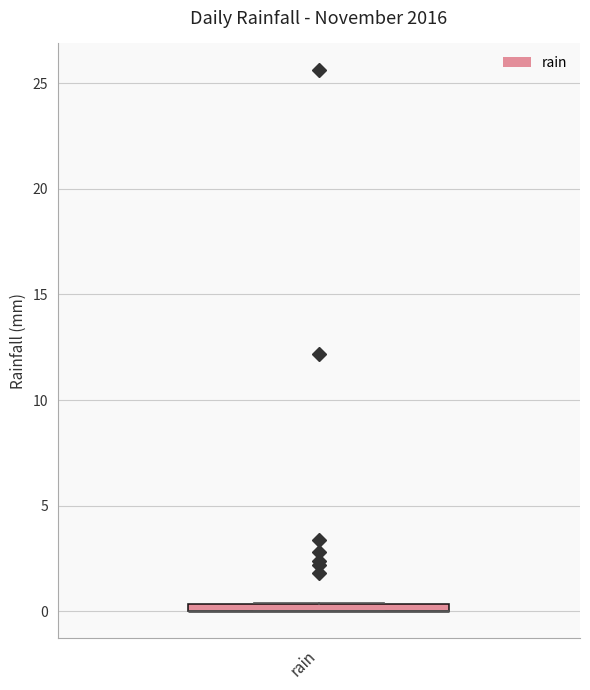

Where is the lower edge of the box for rain on the y-axis? The values are not printed on the chart, so give them approximately, as read against the axis.

0.0